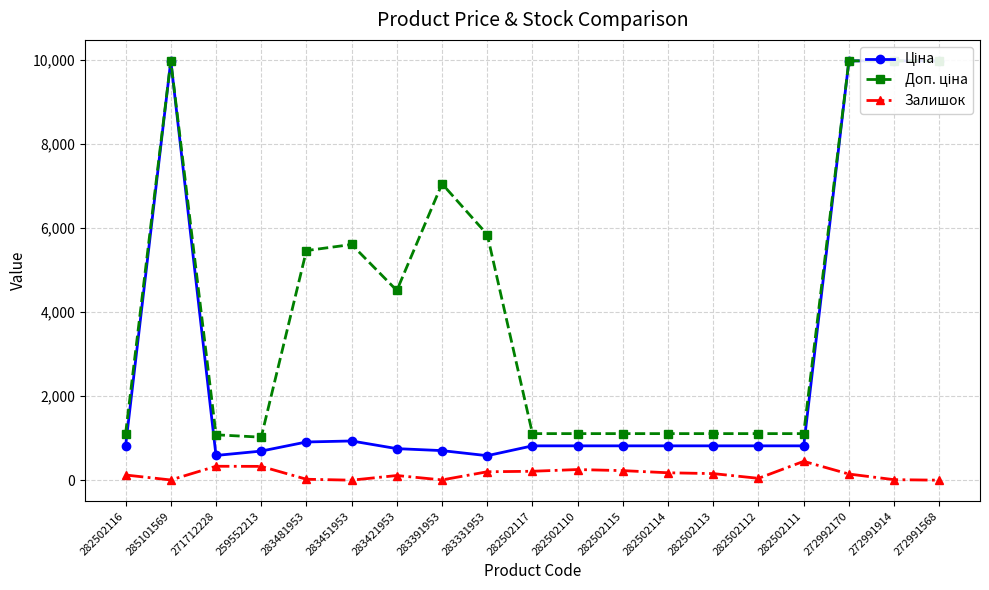

What is the label of the 7th point from the left?

283421953